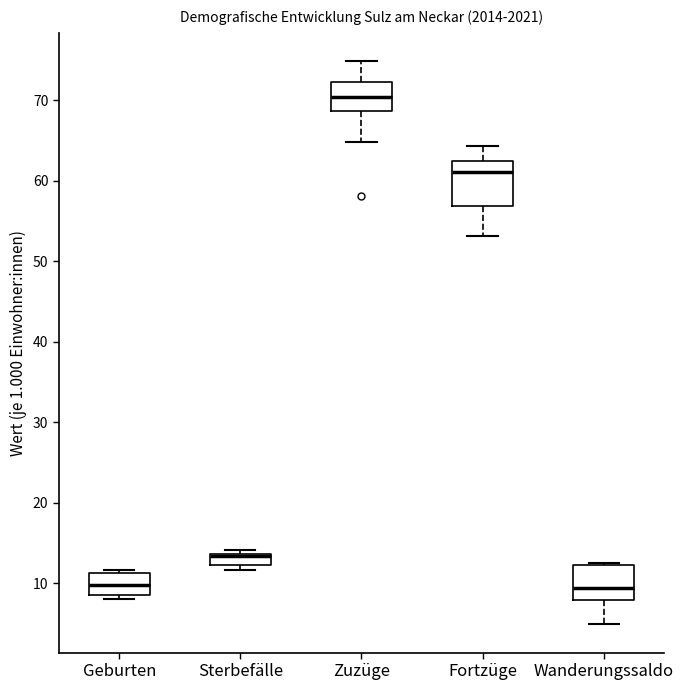

Comparing the boxes themselves (not the whiskers), which one is the tallest?

Fortzüge